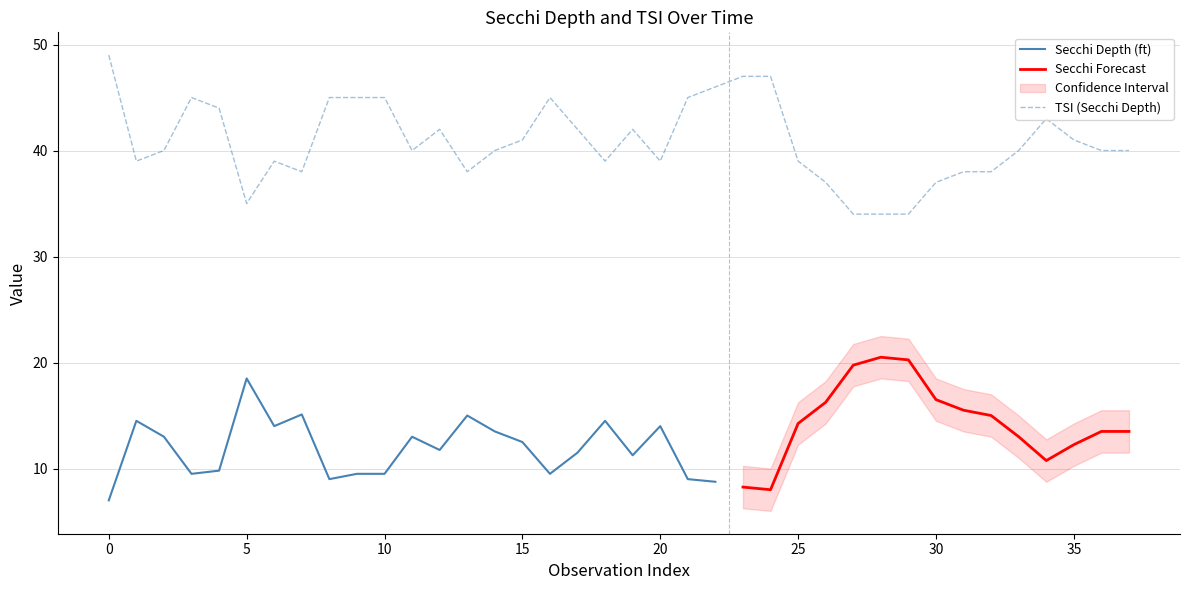

How many categories are shown in the chart?

38